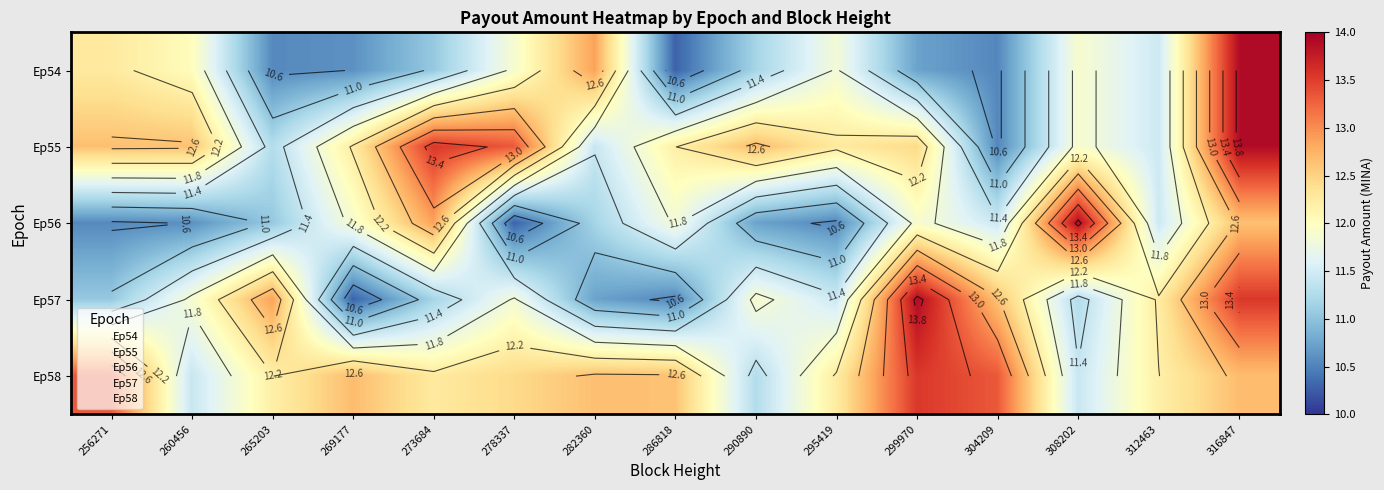

Is it true that Ep58 equals 12.7 at 269177?

True